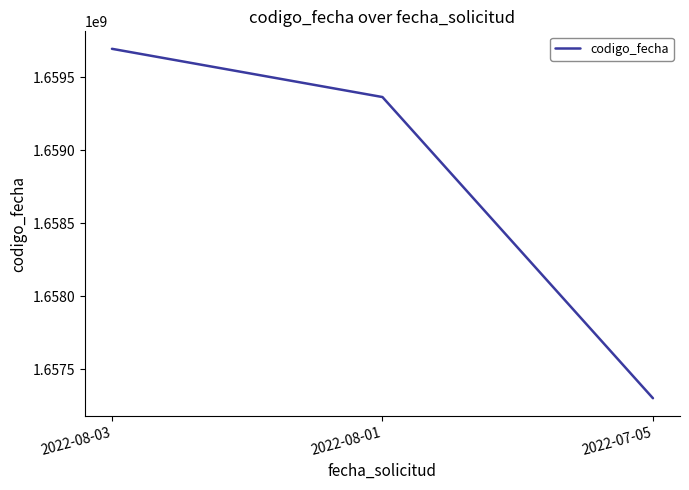

Does the chart display data point markers on the line(s)?

No